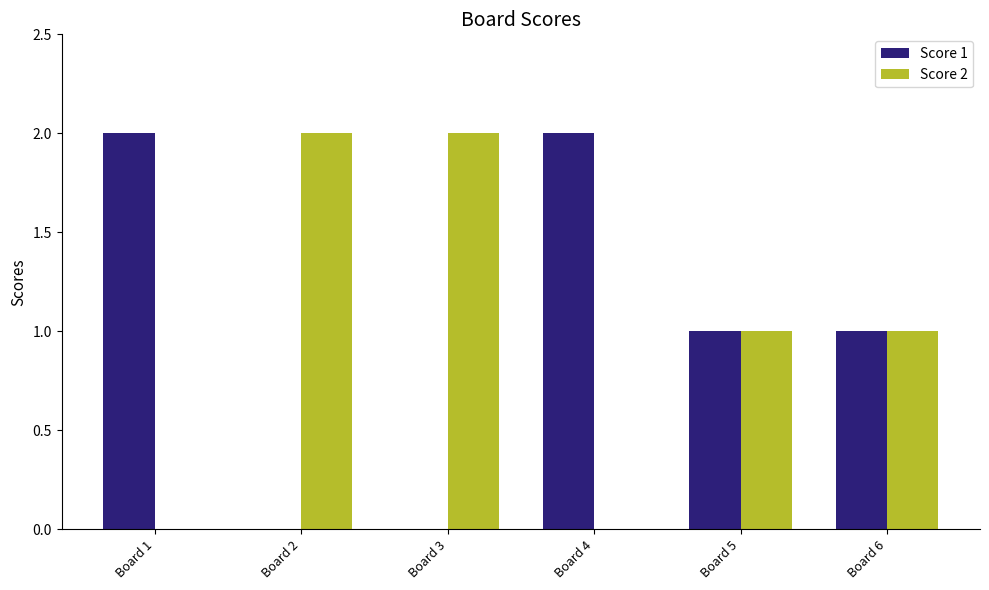

Reading left to right, extract all data points from this chart.

Score 1: Board 1=2	Board 2=0	Board 3=0	Board 4=2	Board 5=1	Board 6=1
Score 2: Board 1=0	Board 2=2	Board 3=2	Board 4=0	Board 5=1	Board 6=1